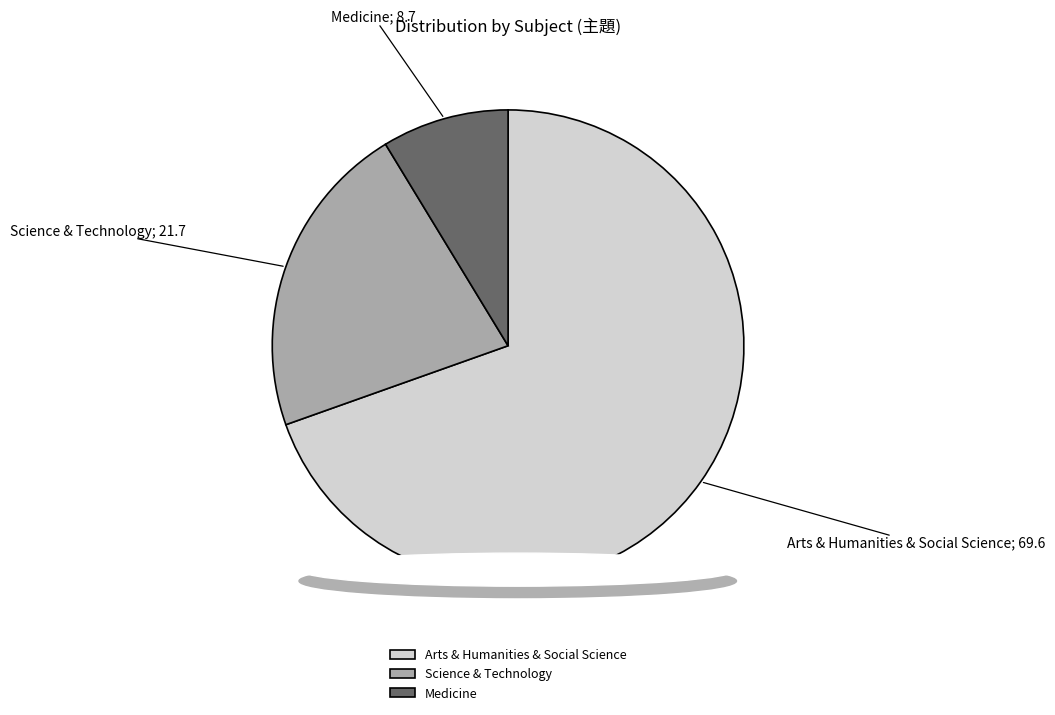

Which has a higher value, Medicine or Science & Technology?

Science & Technology